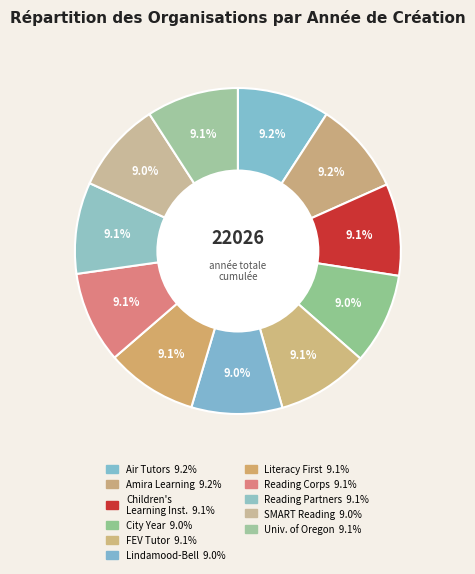

Rank the categories by value from lowest to highest.

Lindamood-Bell Learning Processes, City Year, SMART Reading, Literacy First, Reading Partners, Reading Corps, Children's Learning Institute, FEV Tutor, University of Oregon Center on Teaching, Air Tutors, Amira Learning